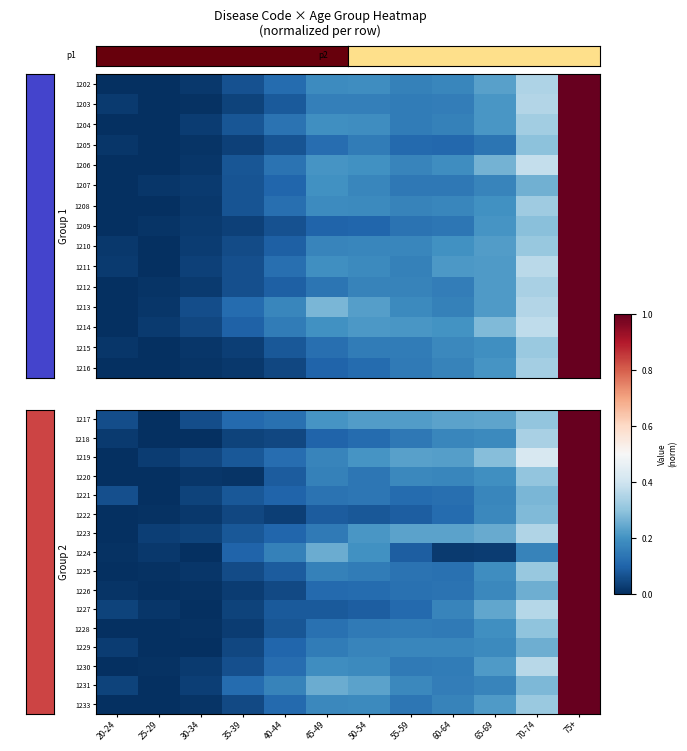

How many categories are shown in the chart?

12